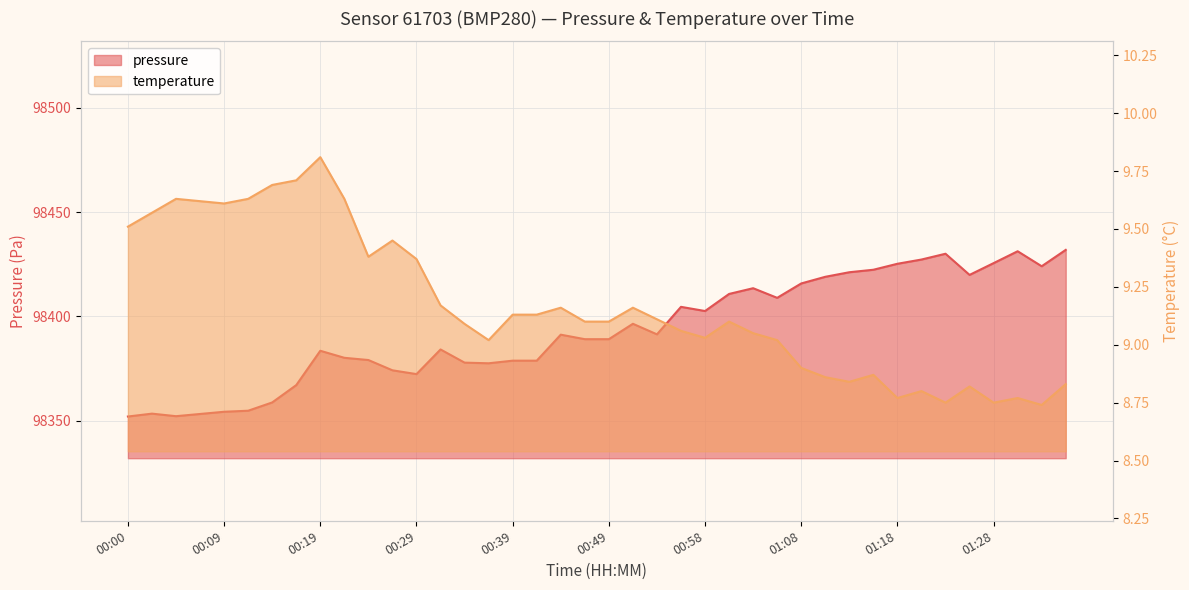

Does the chart display data point markers on the line(s)?

No